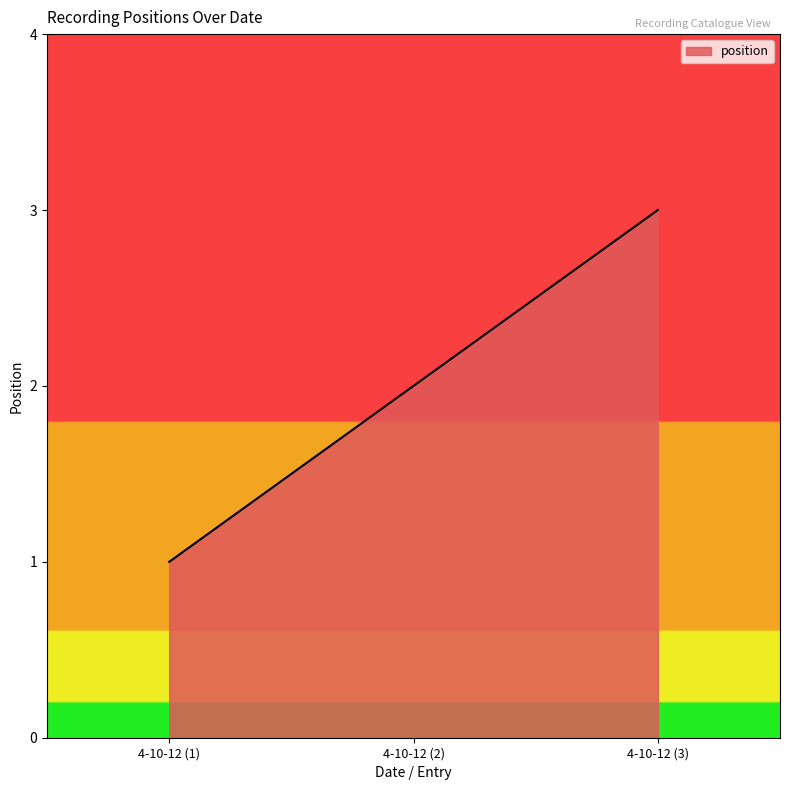

What is the smallest value displayed?

1